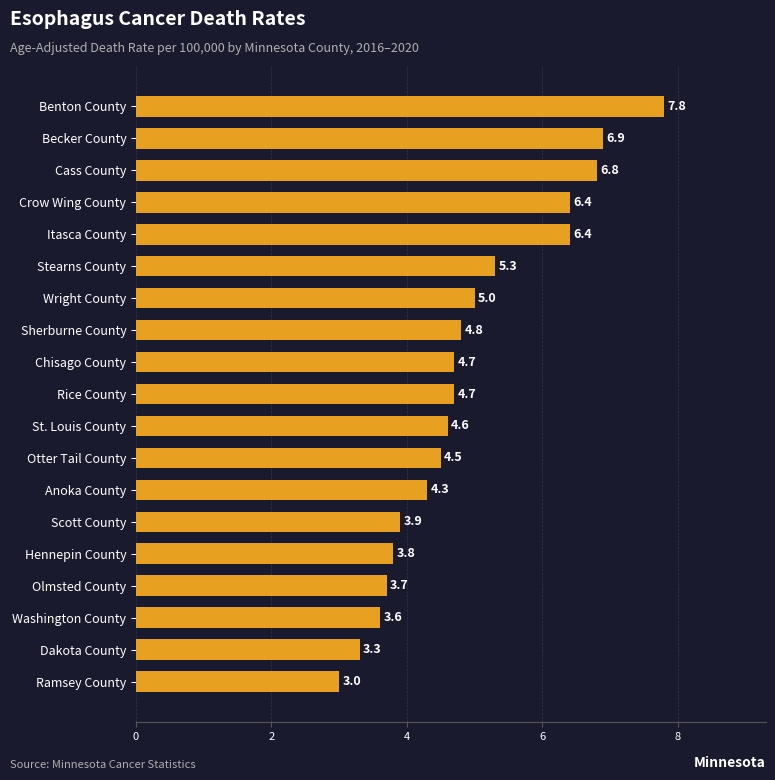

Where is the data nearest to the value 5?

Wright County